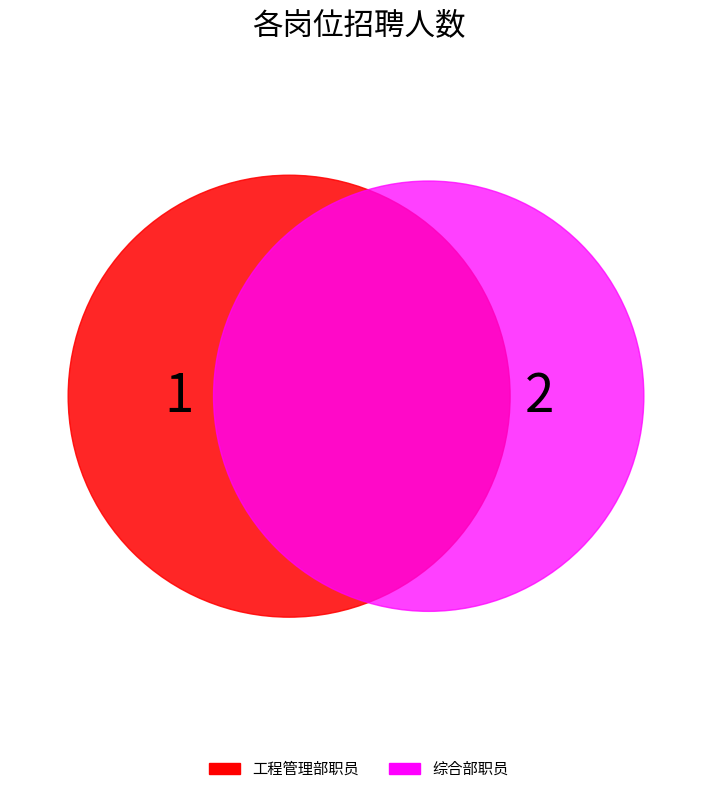

Rank the categories by value from lowest to highest.

工程管理部职员, 综合部职员